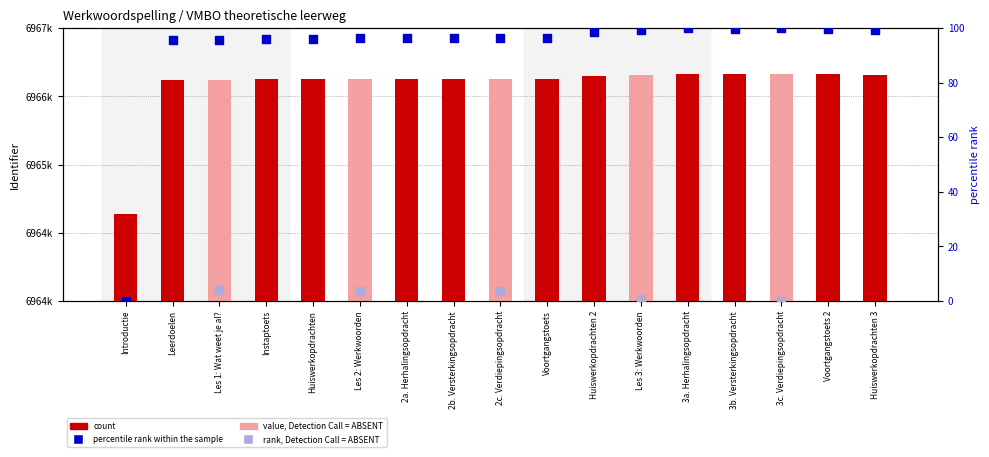

At which category is the sum across all series the highest?

3c. Verdiepingsopdracht